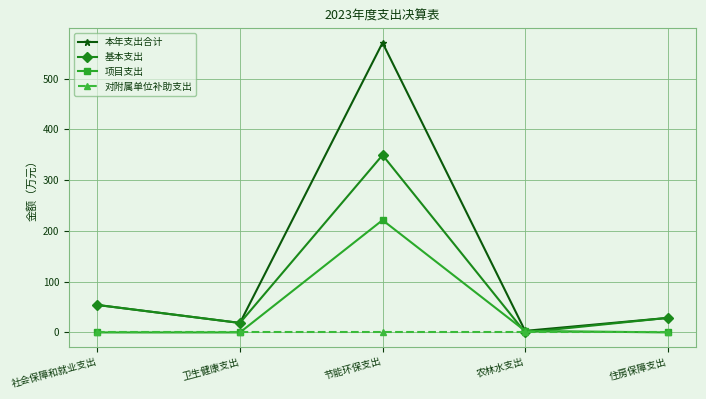

How many lines are shown in the chart?

4